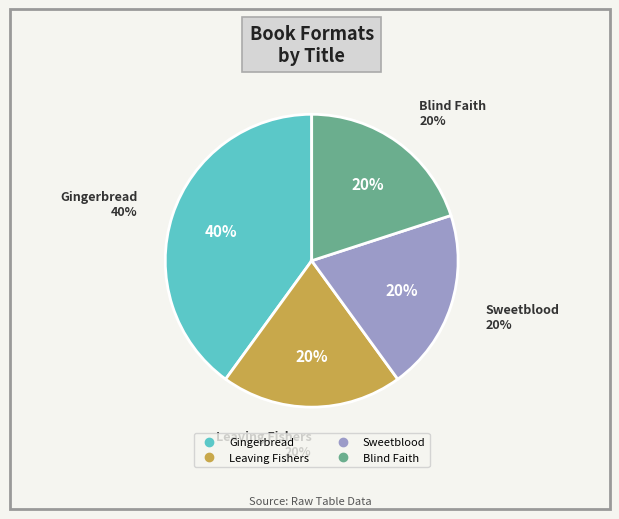

Approximately how many times larger is the value at Gingerbread compared to Sweetblood?

2.0